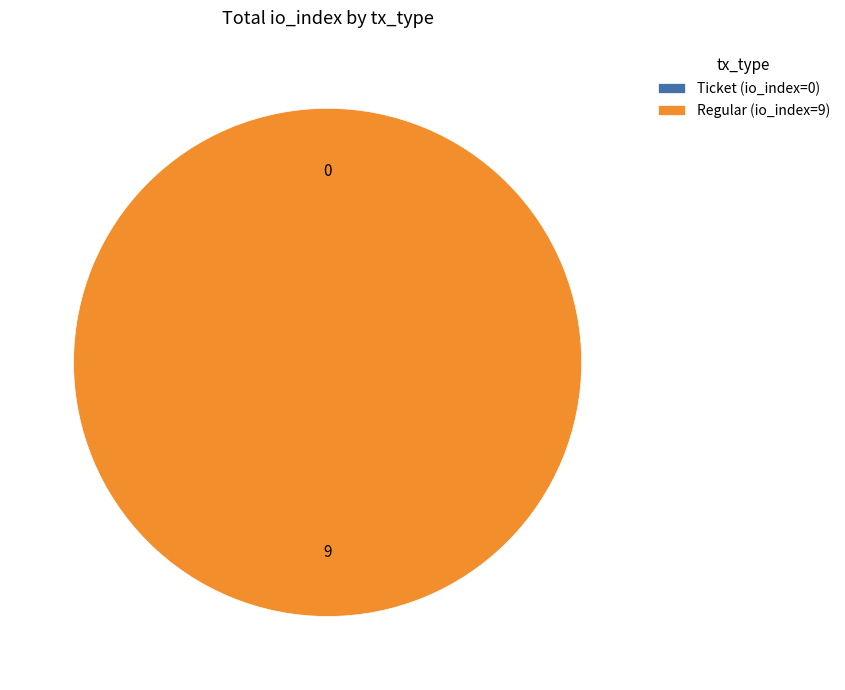

How many slices are in this pie chart?

2